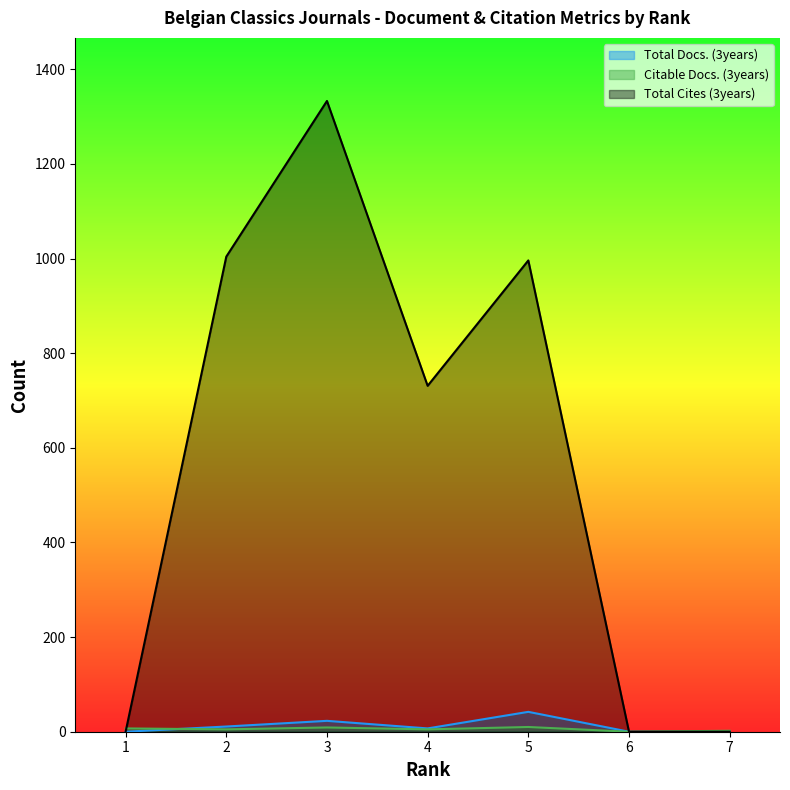

Reading left to right, list all the values displayed in this chart.

Total Docs. (3years): 1=0	2=11	3=23	4=7	5=42	6=0	7=0
Citable Docs. (3years): 1=7	2=5	3=9	4=5	5=10	6=0	7=2
Total Cites (3years): 1=0	2=1004	3=1333	4=731	5=996	6=0	7=0